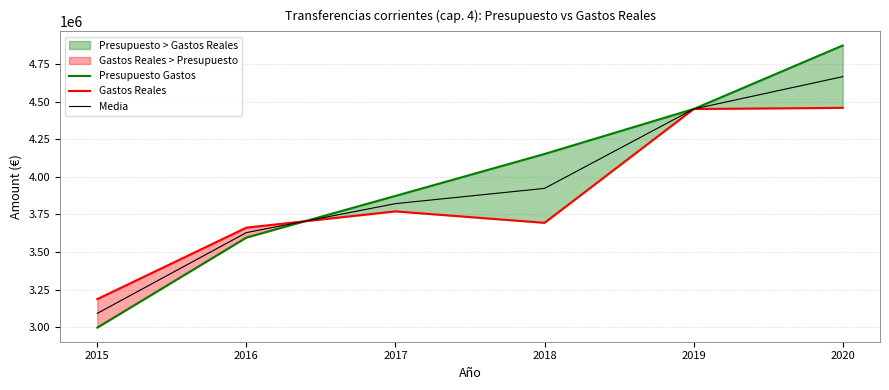

Reading left to right, what are all the values shown in this chart?

Presupuesto Gastos: 2015=2998529.1	2016=3596625.0	2017=3873498.0	2018=4152123.1	2019=4450733.7	2020=4872704.1
Gastos Reales: 2015=3187843.3	2016=3662749.8	2017=3770689.1	2018=3694697.7	2019=4450733.7	2020=4458510.4
Media: 2015=3093186.2	2016=3629687.4	2017=3822093.6	2018=3923410.4	2019=4450733.7	2020=4665607.2